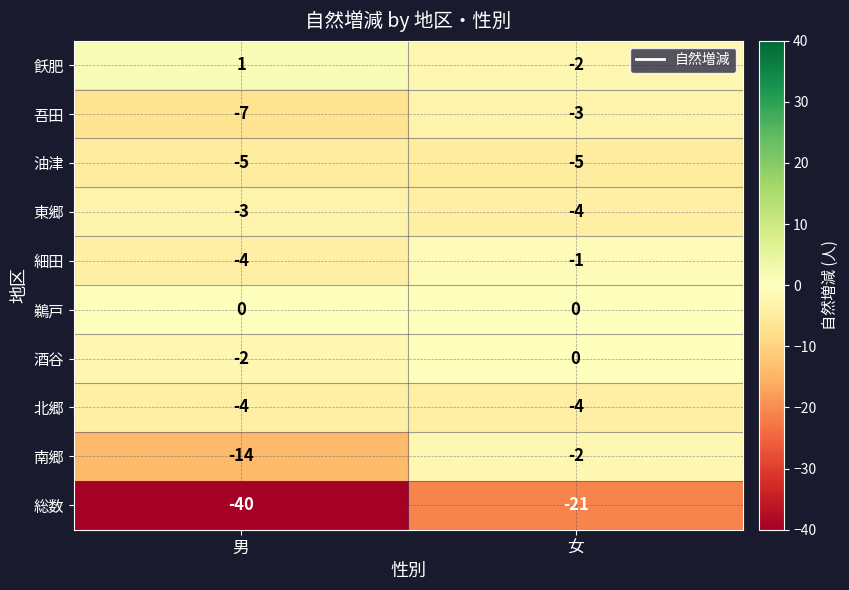

The value of 南郷 at 女 is -1. True or false?

False